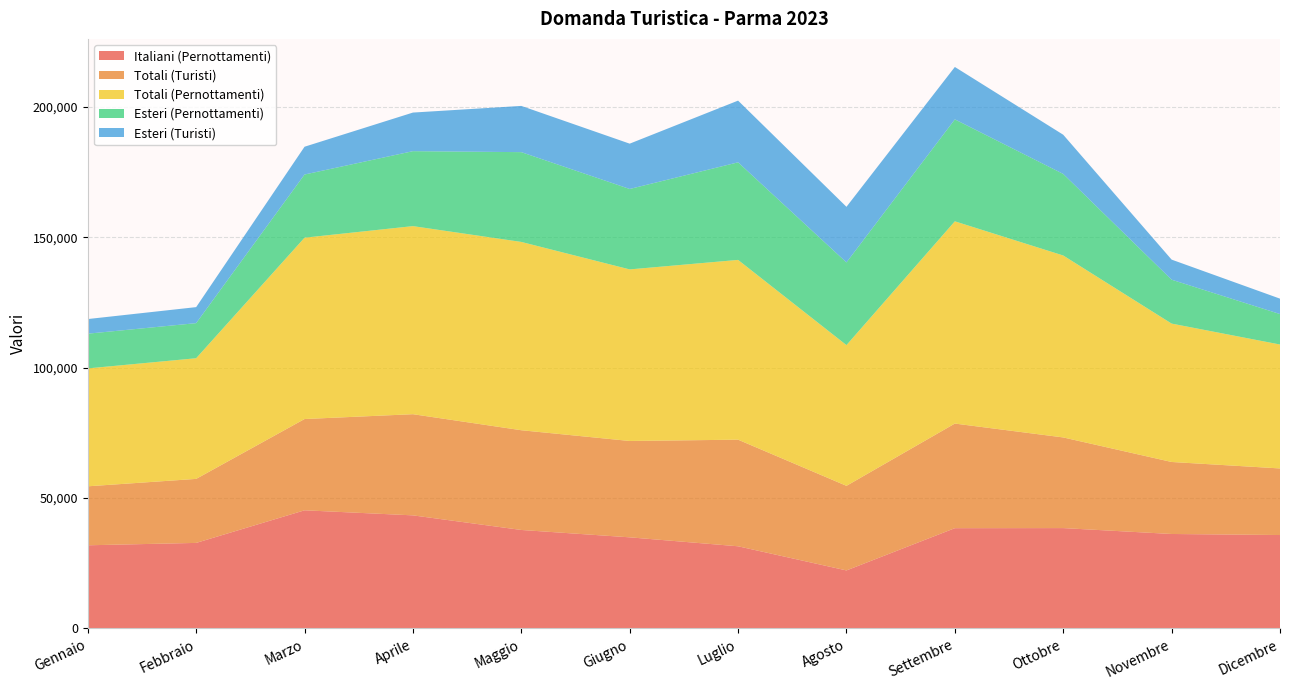

Reading right to left, extract all data points from this chart.

Italiani (Pernottamenti): 35823	36224	38483	38448	22253	31510	34942	37764	43362	45301	32804	31890
Totali (Turisti): 25524	27598	34747	40100	32427	40862	36932	38229	38778	34985	24537	22606
Totali (Pernottamenti): 47503	53051	69746	77528	53946	68914	65770	72182	72095	69515	46254	45200
Esteri (Pernottamenti): 11680	16827	31263	39080	31693	37404	30828	34418	28733	24214	13450	13310
Esteri (Turisti): 5903	7697	15024	20088	21317	23654	17374	17722	14795	10653	6140	5607